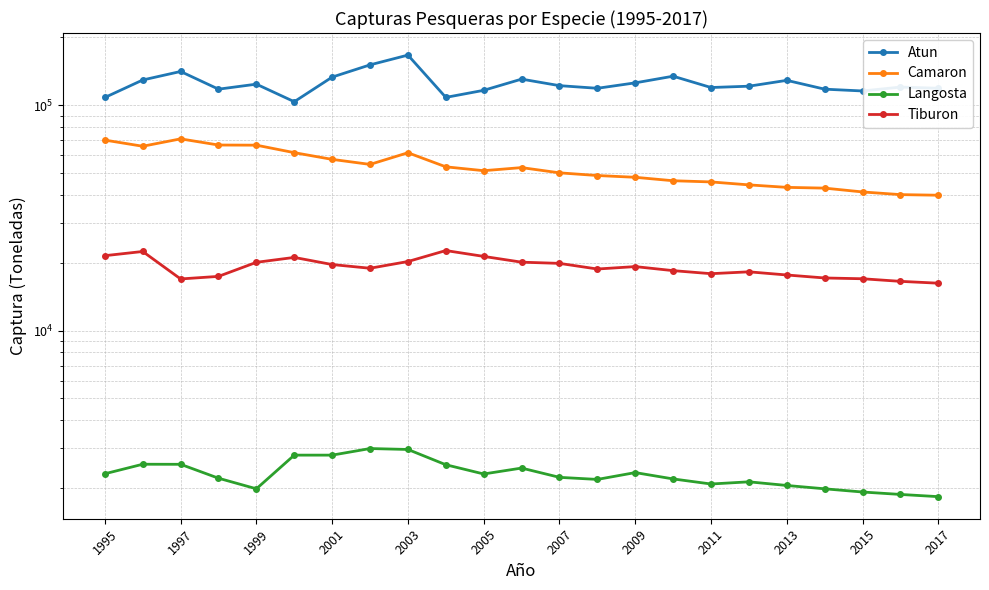

In Camaron, how many points are lower than both neighbors (excluding endpoints)?

3